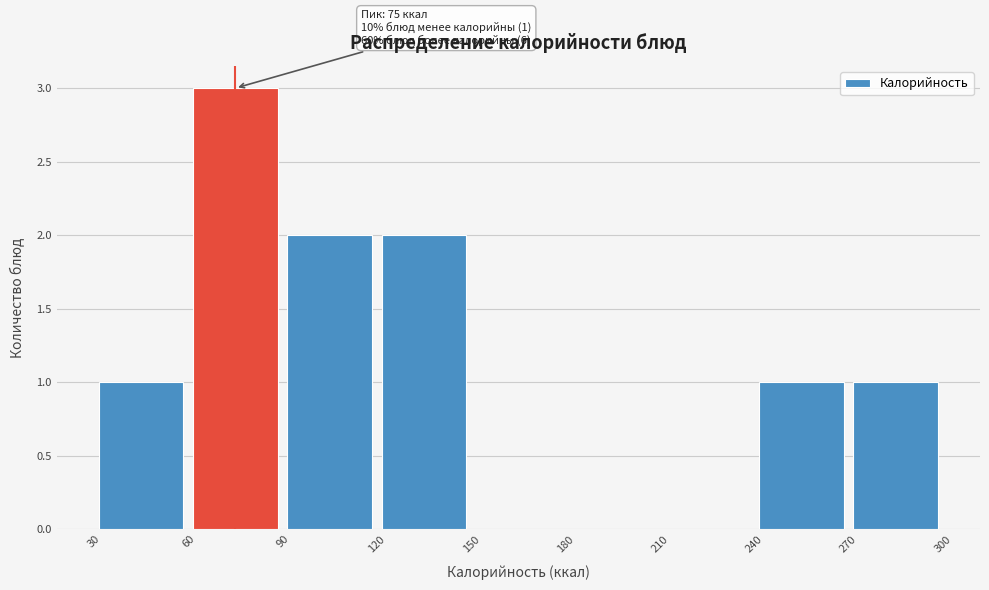

Over which range of the x-axis is the bar tallest?

60 to 90